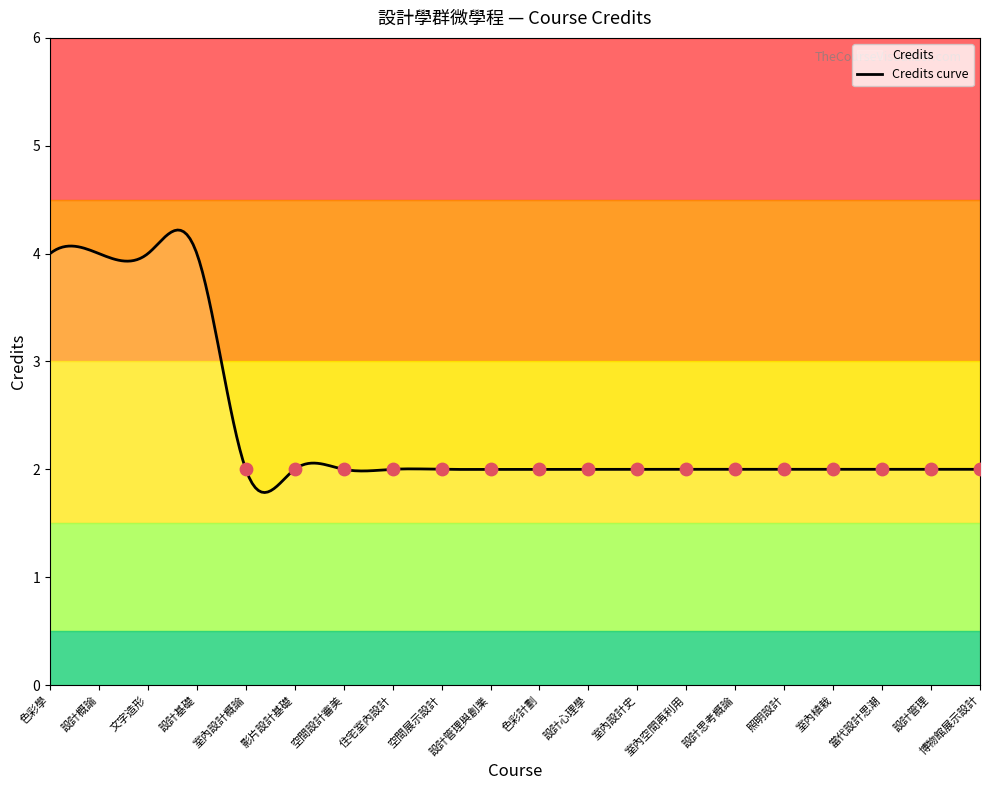

What is the ratio of the value at 室內空間再利用 to the value at 文字造形?

0.5